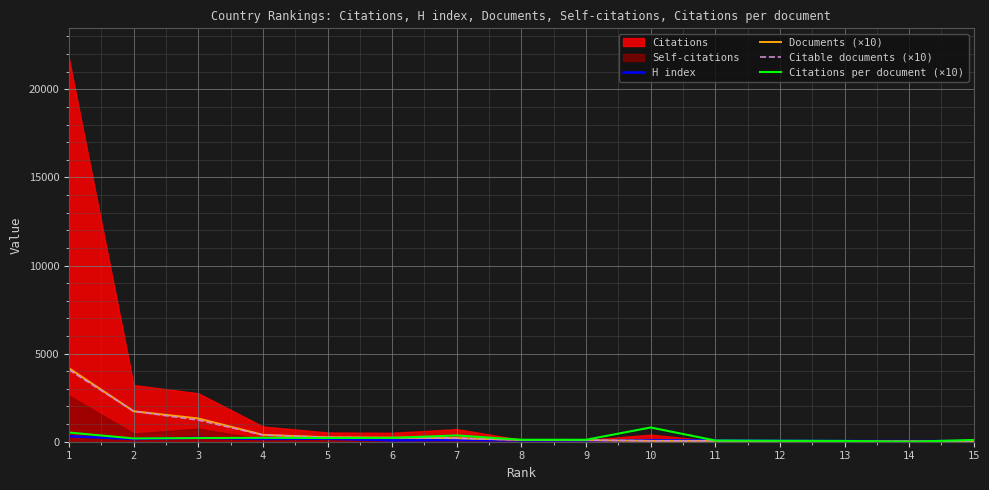

What is the average value of the Citable documents (×10) series?

563.3